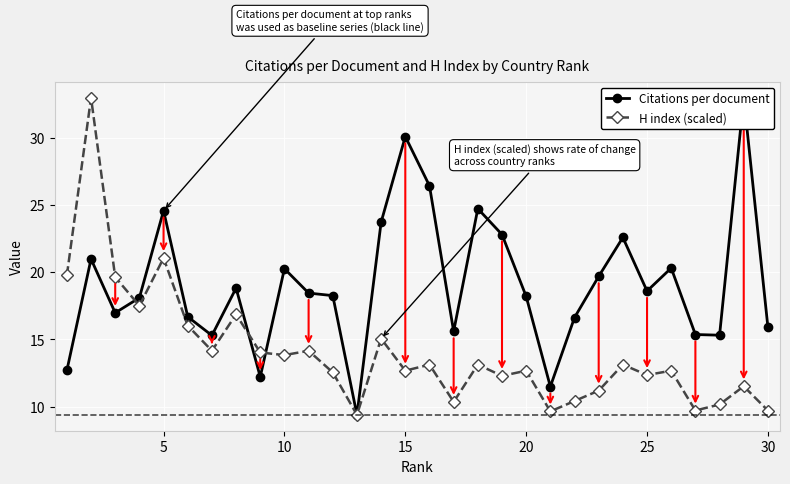

Is this an area chart (filled region under the line)?

No